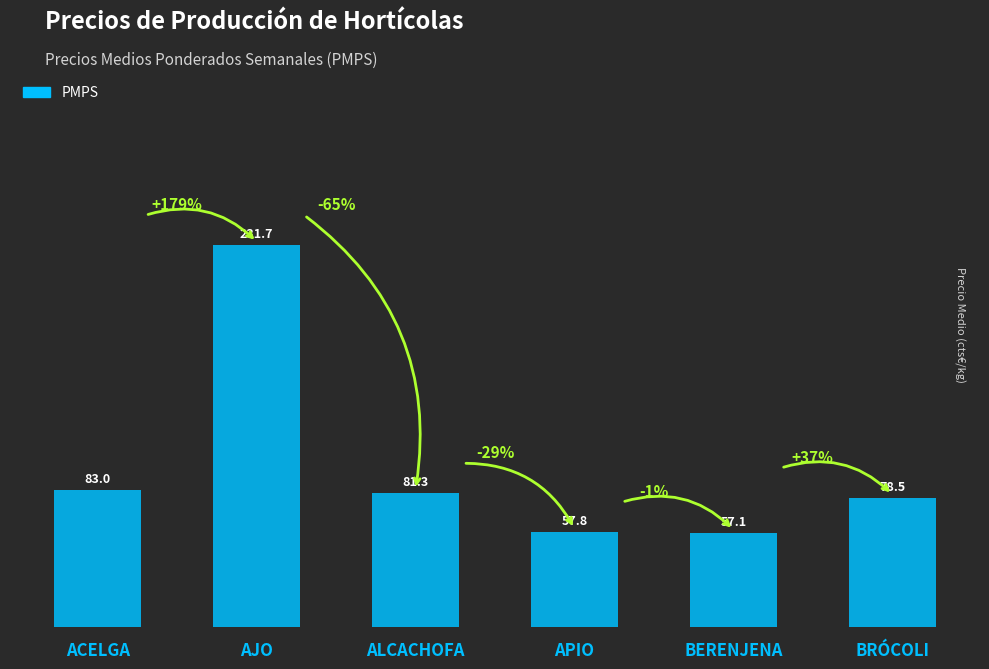

How many series are shown in this chart?

1